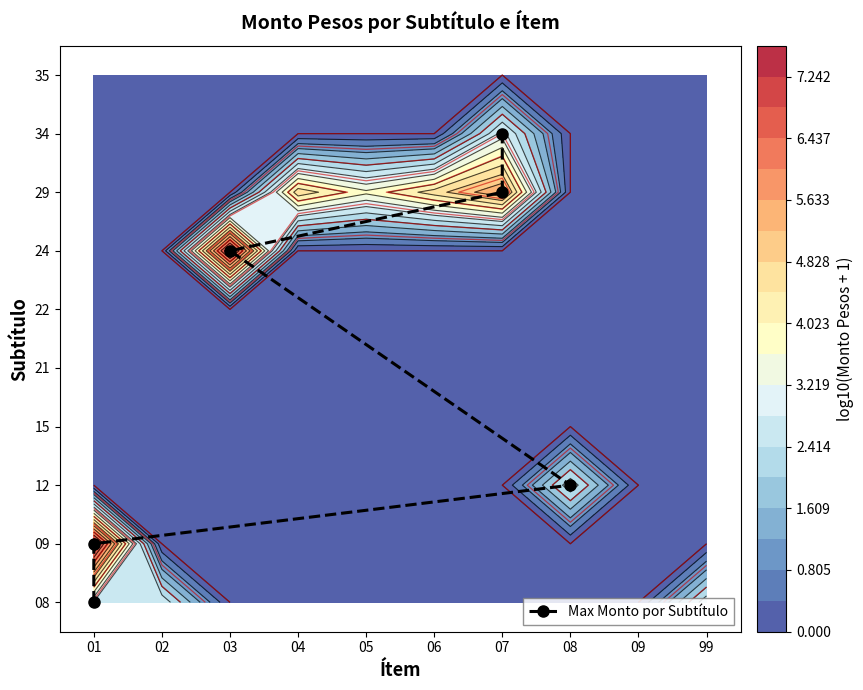

True or false: the data shows 4 at 07.

False